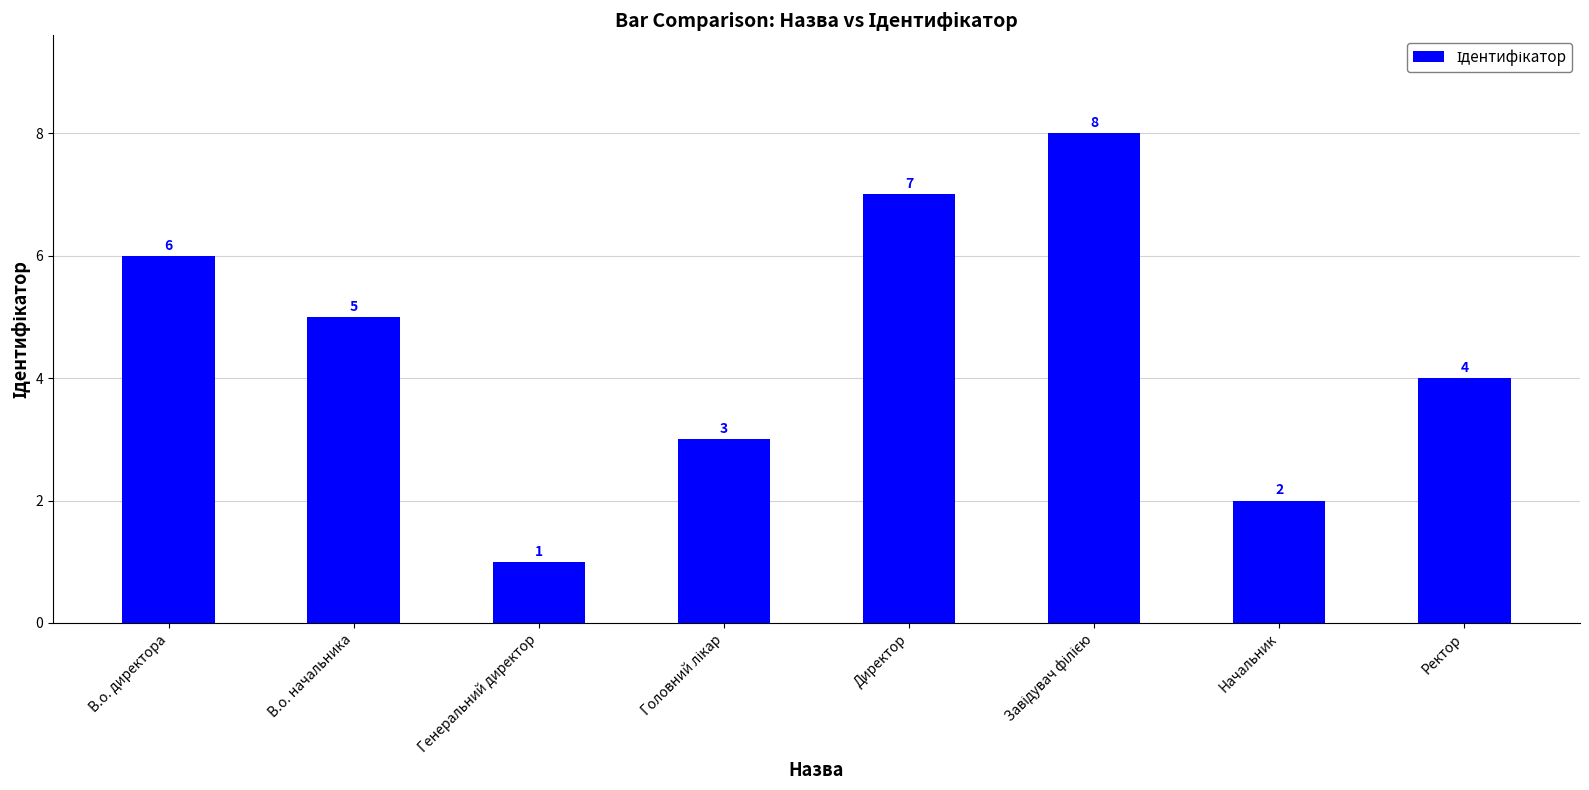

Does the chart contain any negative values?

No